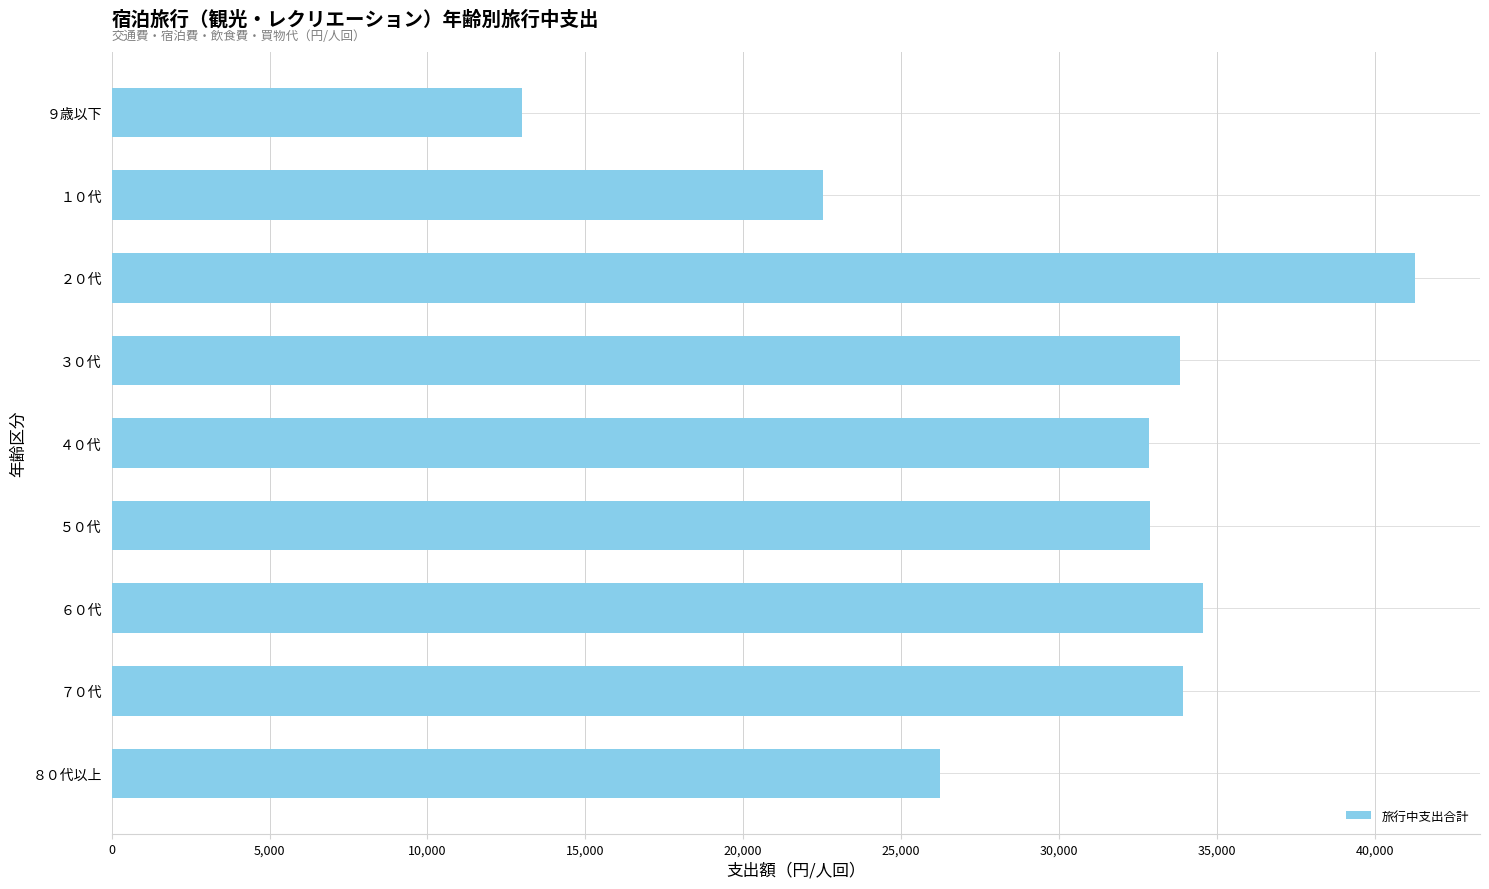

Is it true that the value at ５０代 is 14353?

False